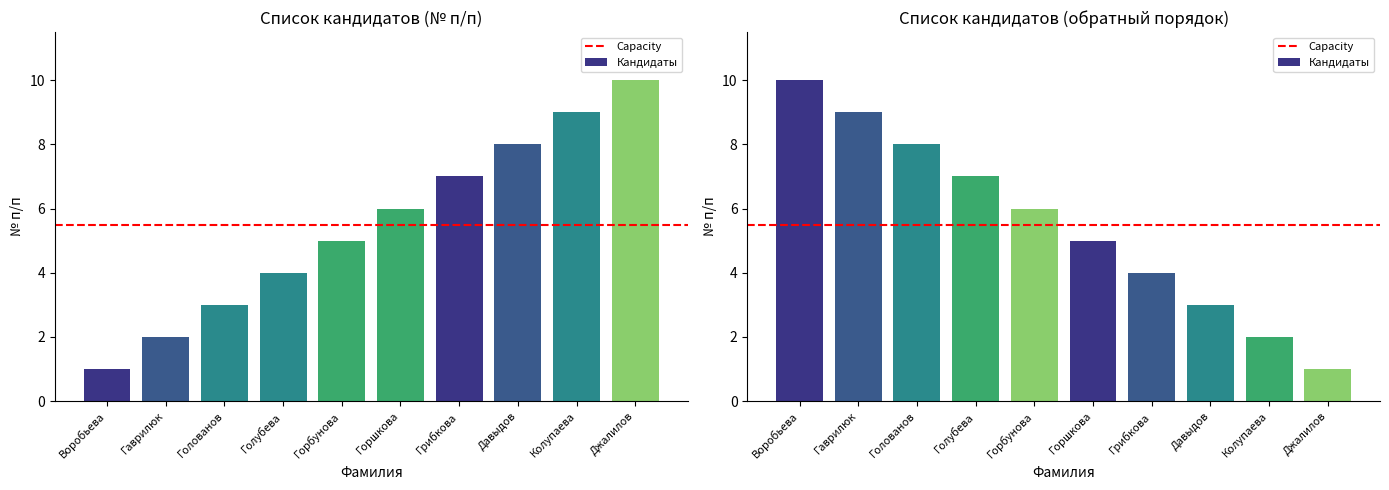

What is the maximum value shown in the chart?

10